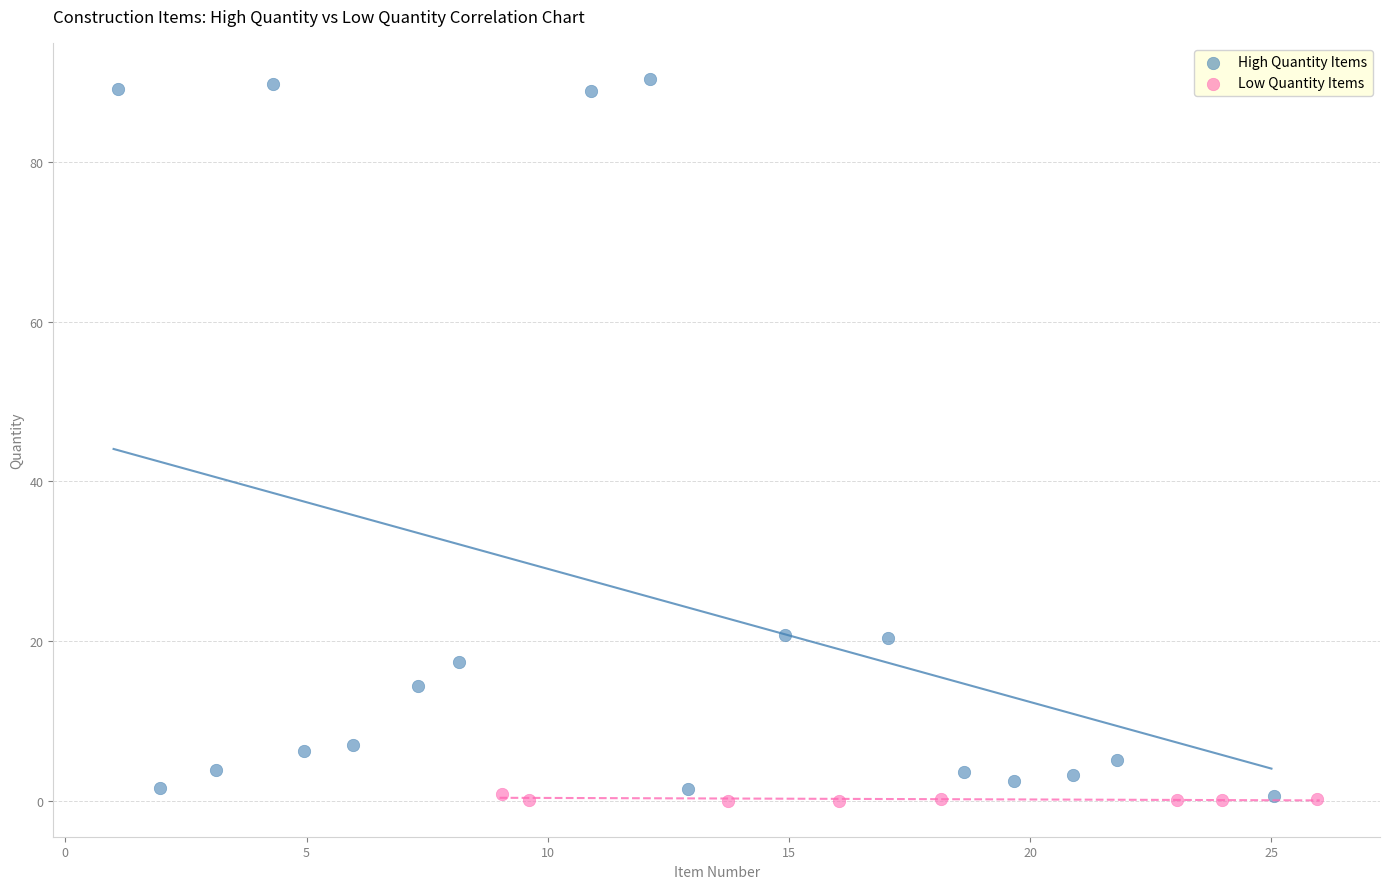

Which series has the widest spread of Y values?

High Quantity Items